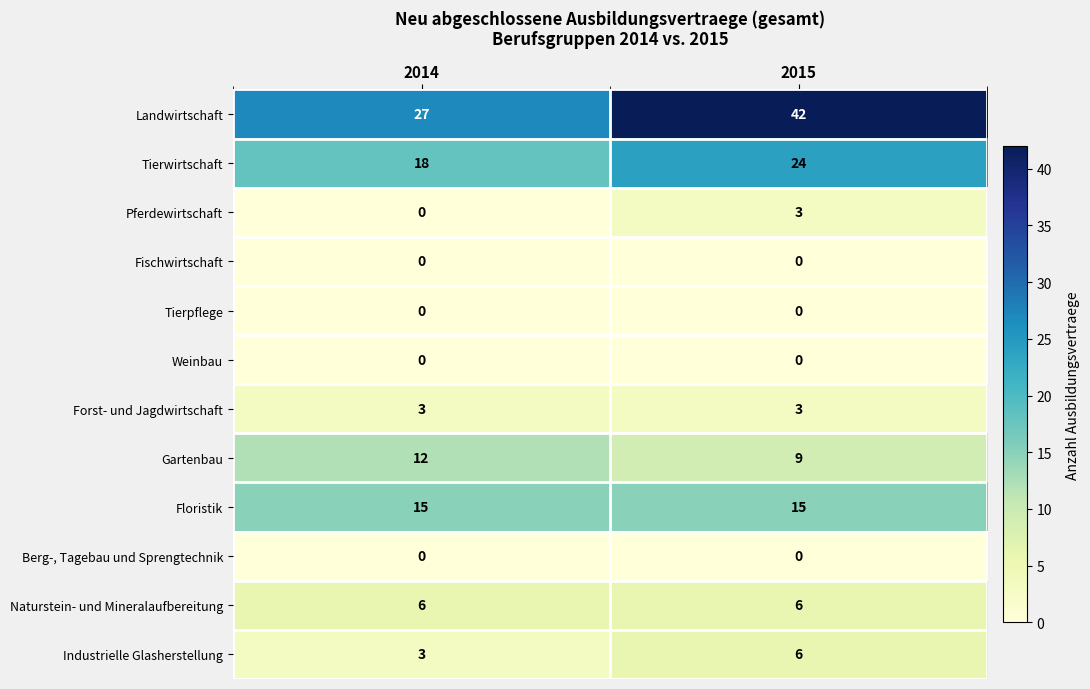

Reading left to right, what are all the values shown in this chart?

Landwirtschaft: 27	42
Tierwirtschaft: 18	24
Pferdewirtschaft: 0	3
Fischwirtschaft: 0	0
Tierpflege: 0	0
Weinbau: 0	0
Forst- und Jagdwirtschaft: 3	3
Gartenbau: 12	9
Floristik: 15	15
Berg-, Tagebau und Sprengtechnik: 0	0
Naturstein- und Mineralaufbereitung: 6	6
Industrielle Glasherstellung: 3	6